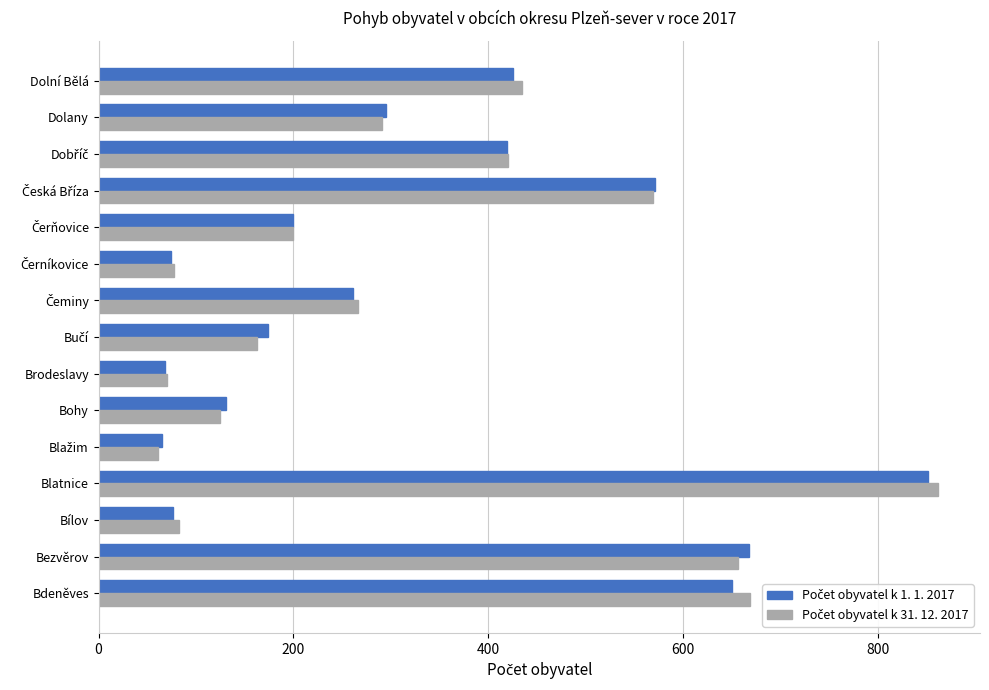

What is the greatest value displayed?

862